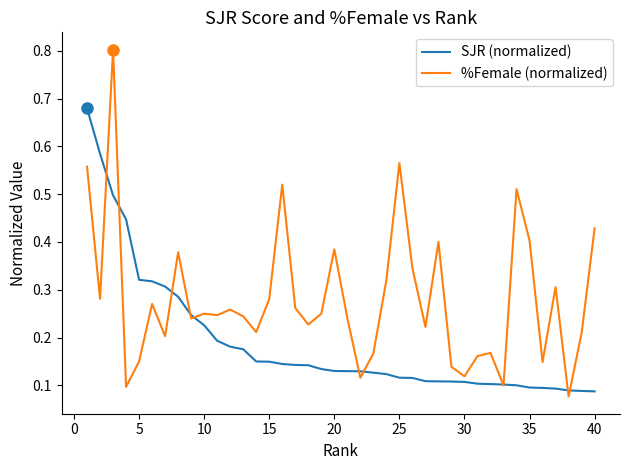

Count the SJR (normalized) values in the range 0 to 1.

40